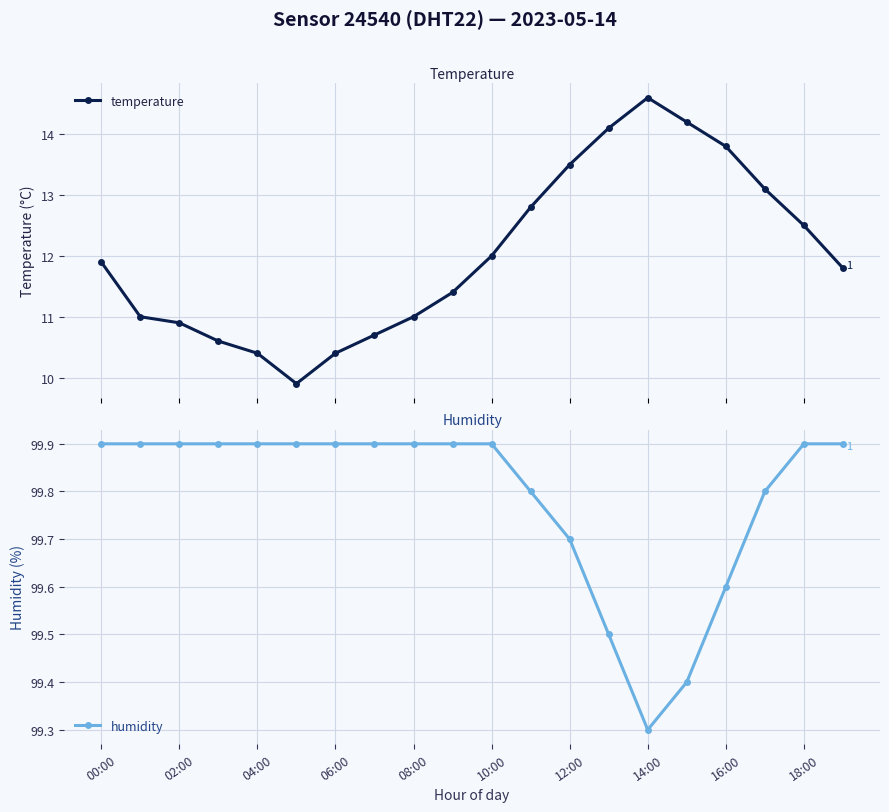

What is the lowest value of the temperature series?

9.9